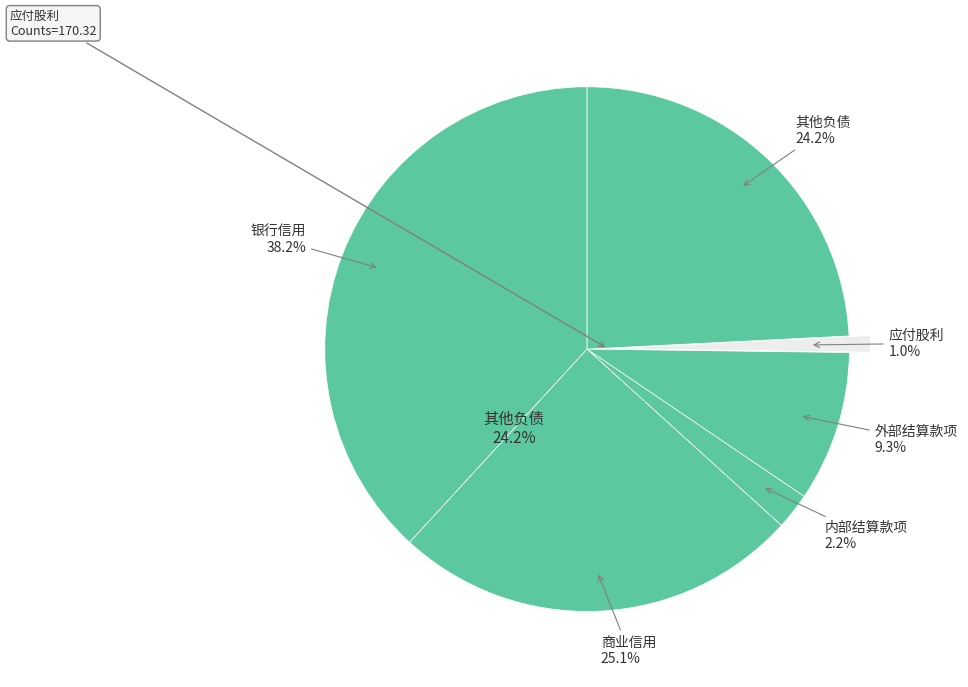

Which has a higher value, 商业信用 or 其他负债?

商业信用